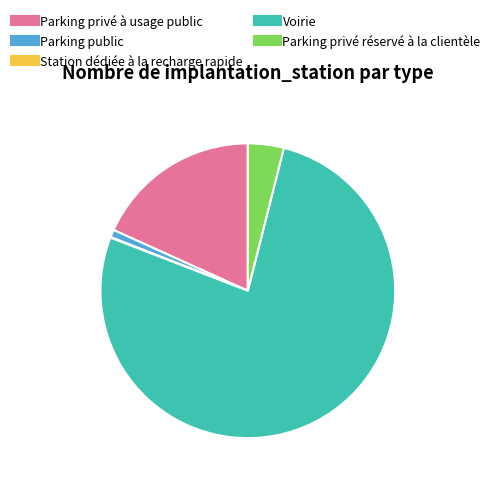

Does Voirie represent more than half of the total?

Yes